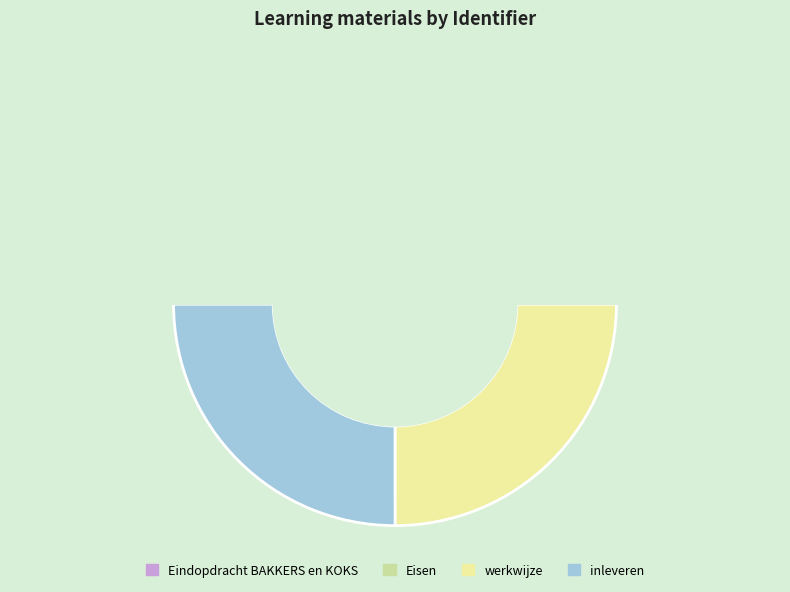

To the nearest percent, what percentage of the pie is Eisen?

25%